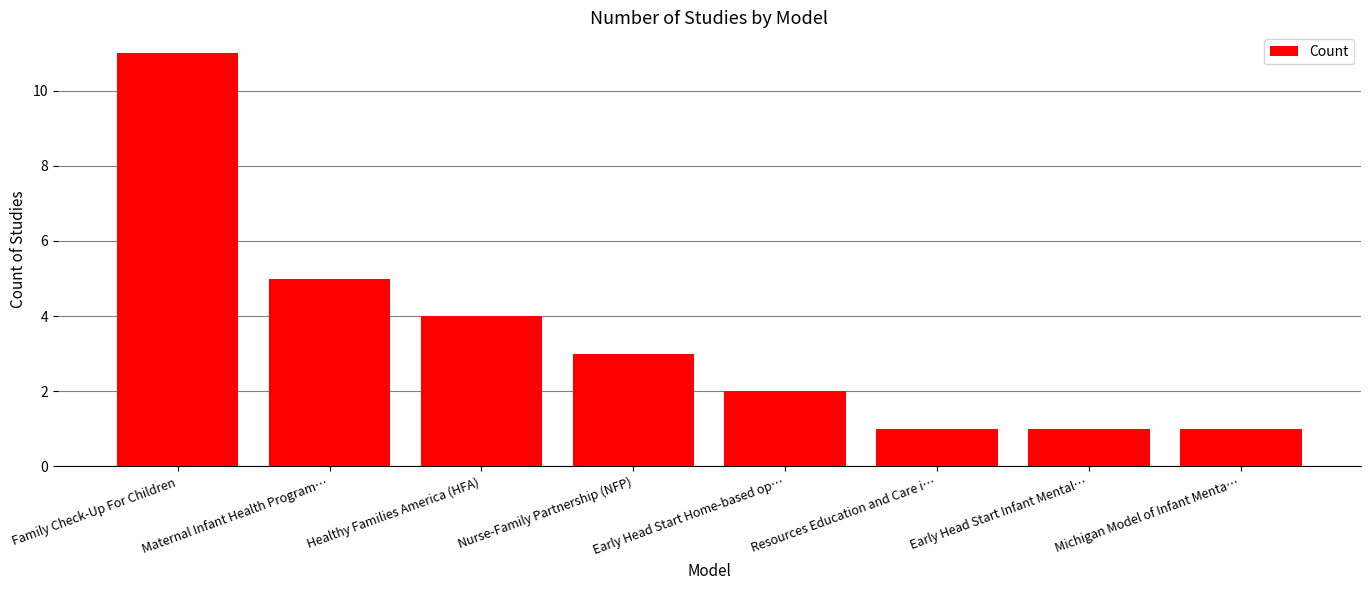

Between Maternal Infant Health Program… and Resources Education and Care i…, which is larger?

Maternal Infant Health Program…